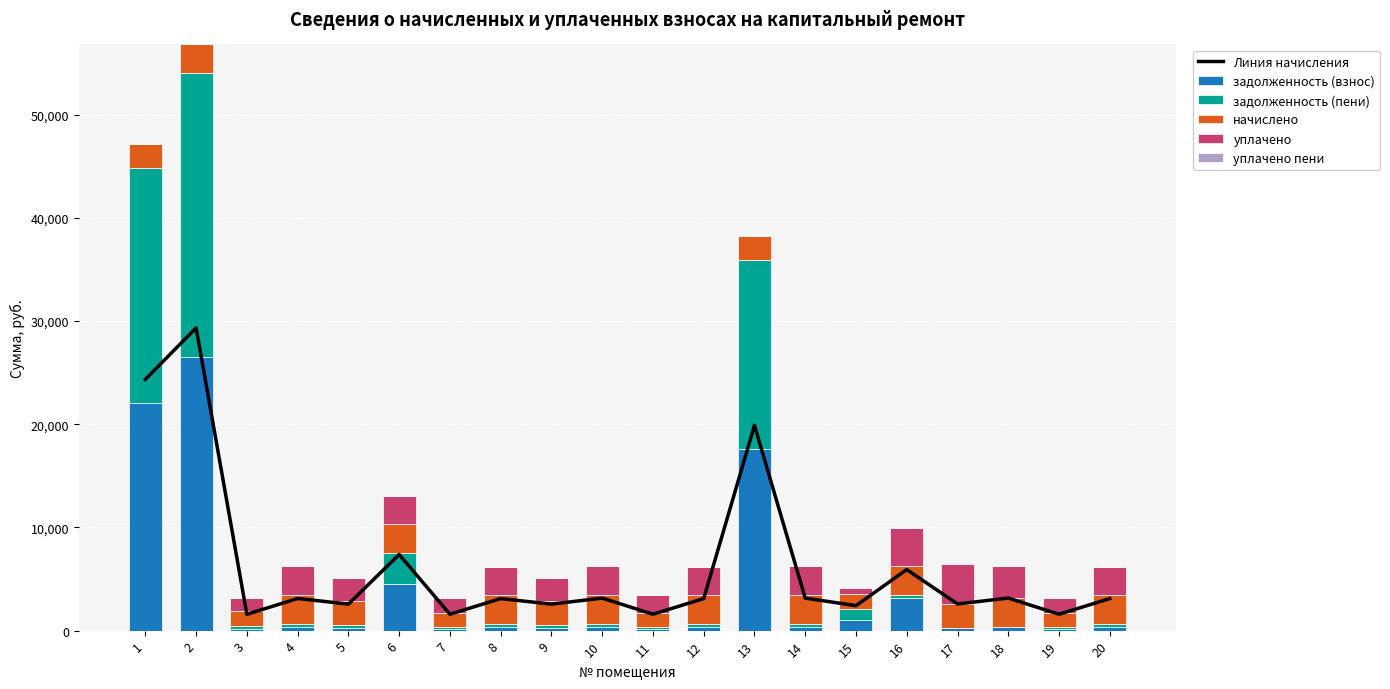

Where does the уплачено series first go above 2720?

4